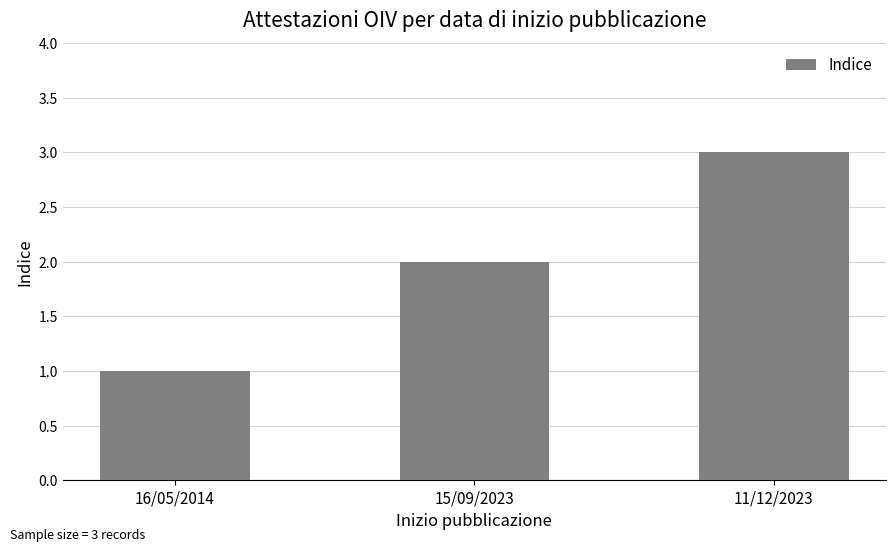

Read the value at 11/12/2023.

3